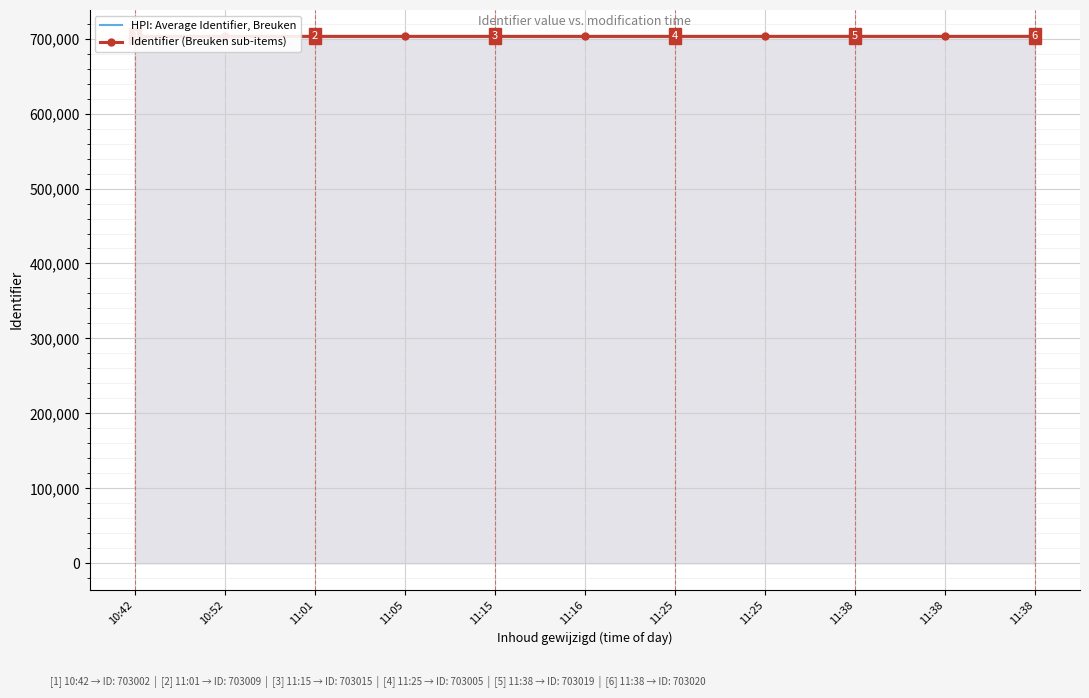

How many lines are shown in the chart?

2